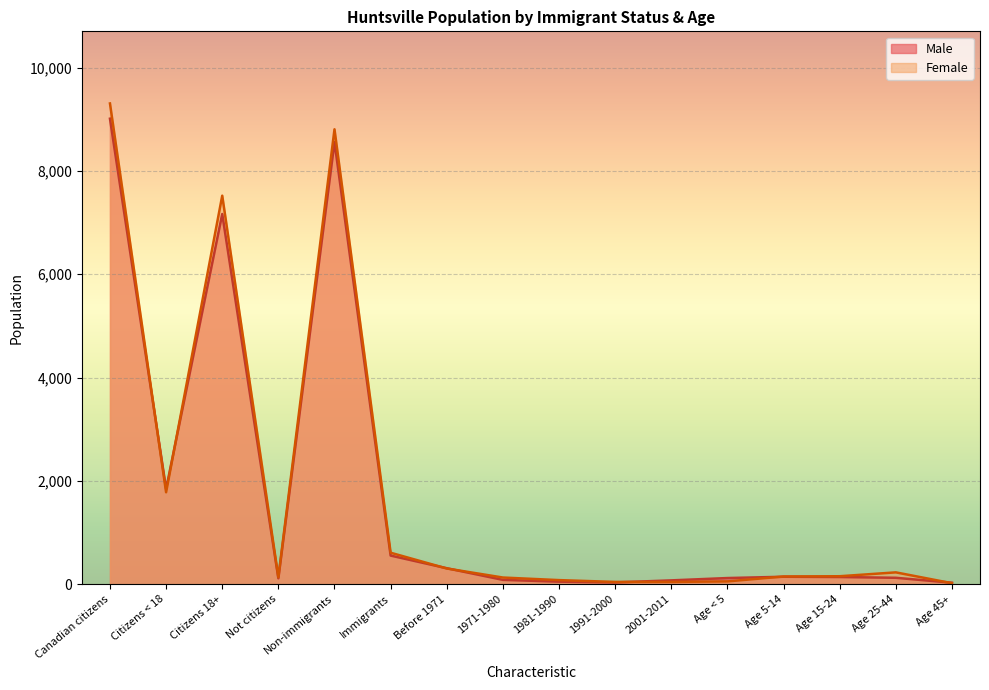

What is the difference between the maximum and minimum values in the Female series?

9285